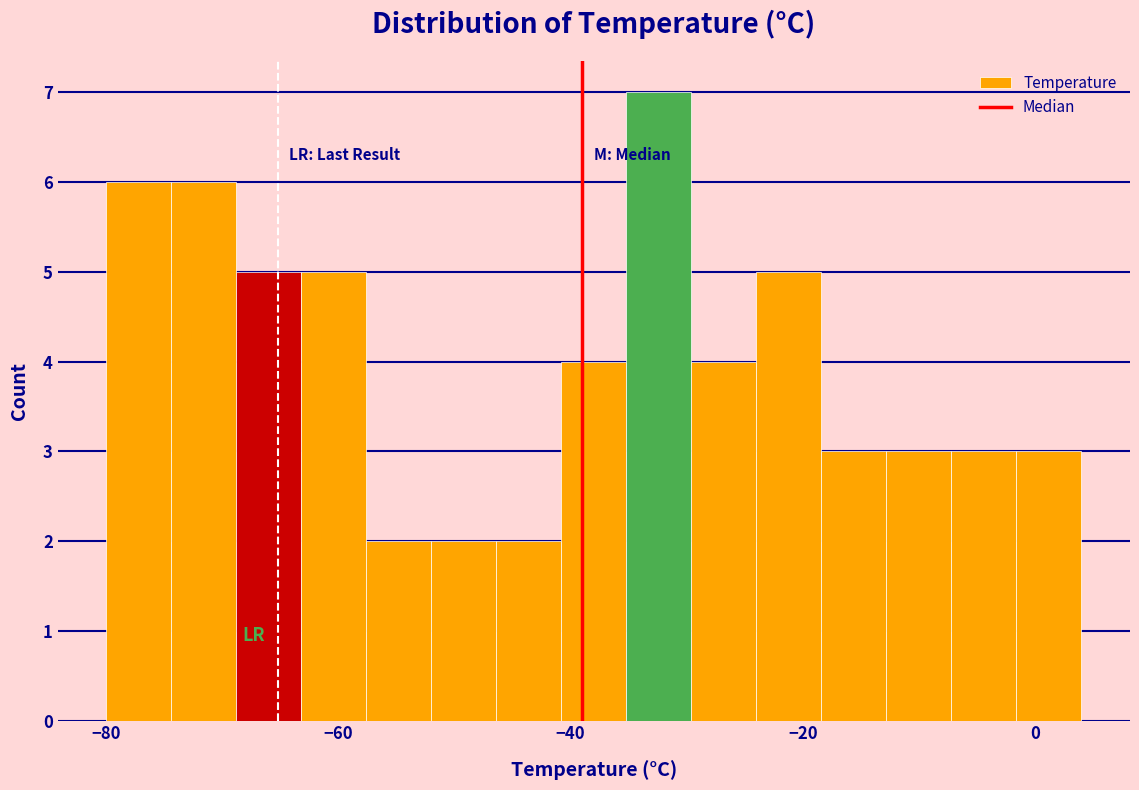

Read against the x-axis, roughly where is the centre of the tallest bar?

-32